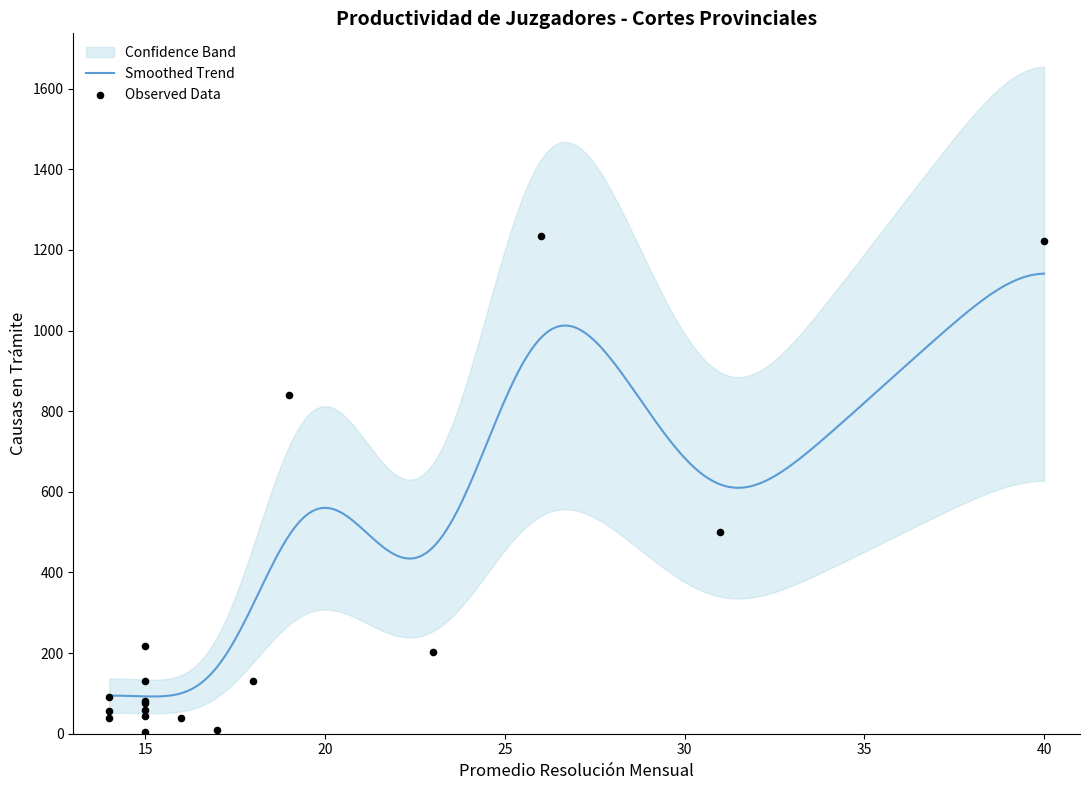

What is the maximum value for Smoothed Trend?

1141.1